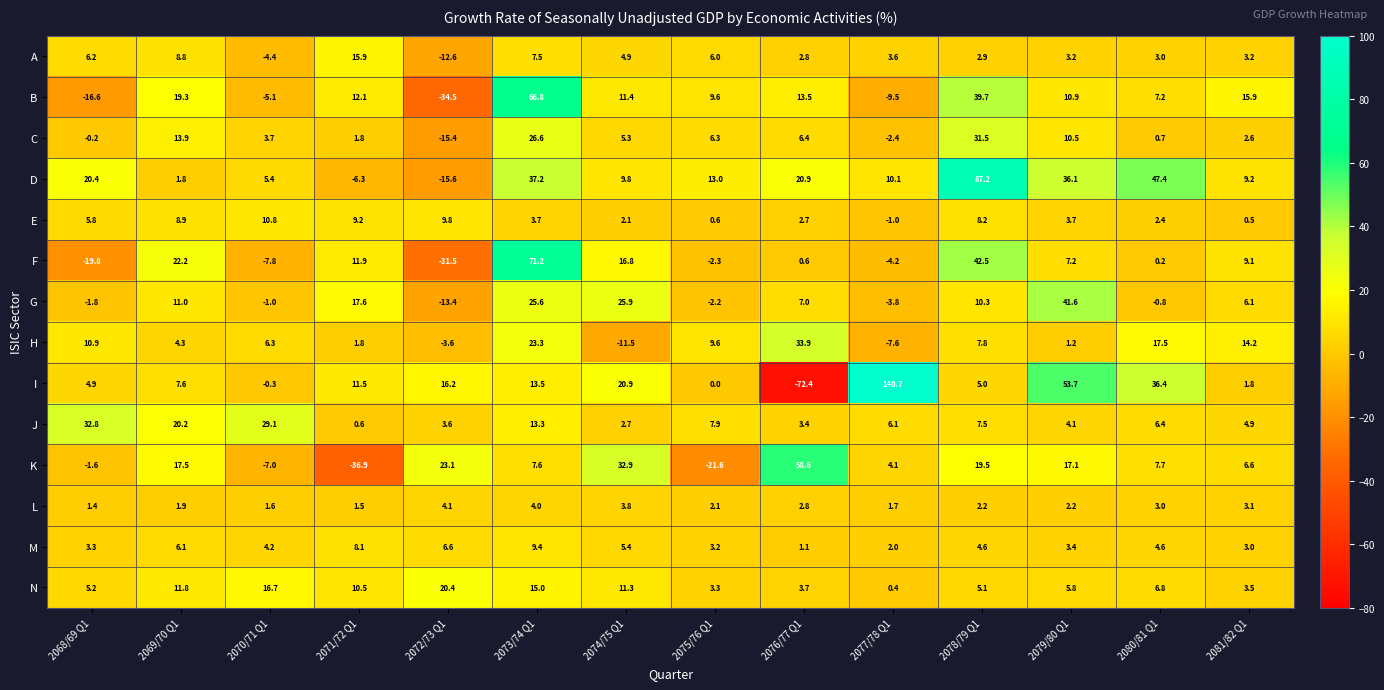

At how many categories does at least one series exceed 23?

10